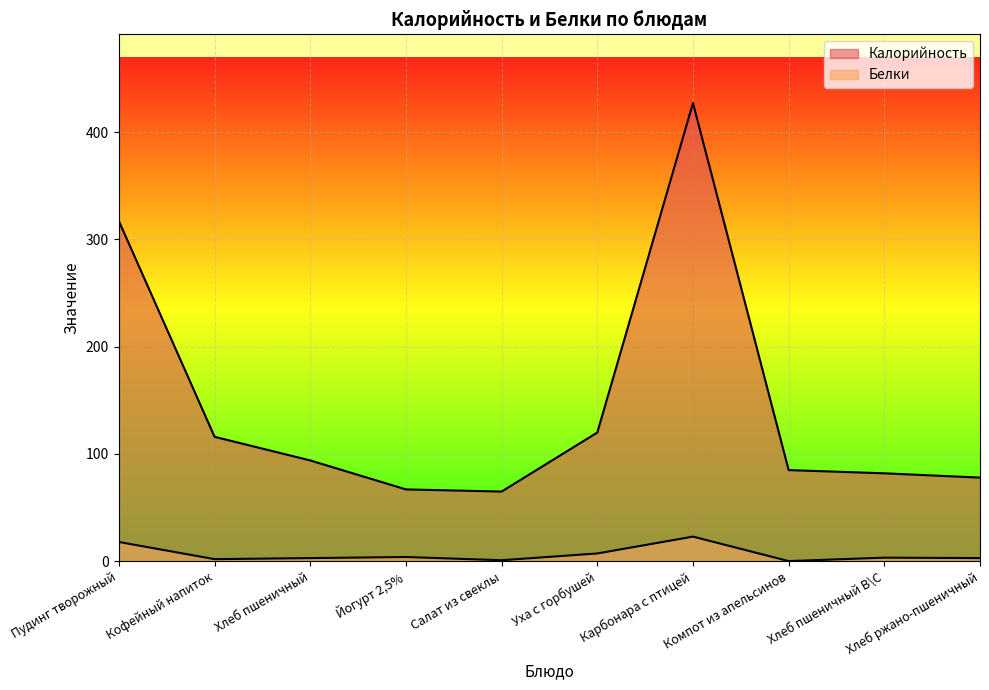

What are all the series names shown in the legend?

Калорийность, Белки